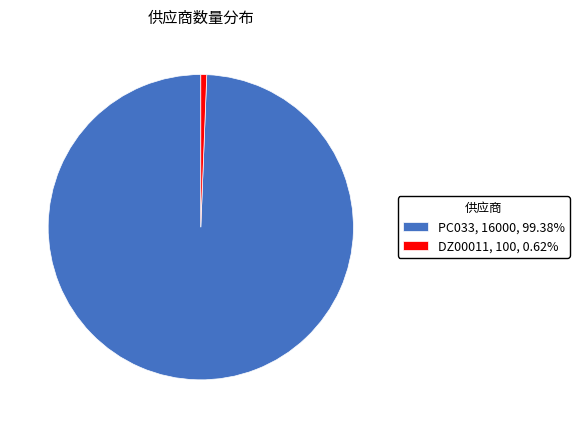

Is it true that PC033 is 89% of the pie?

False